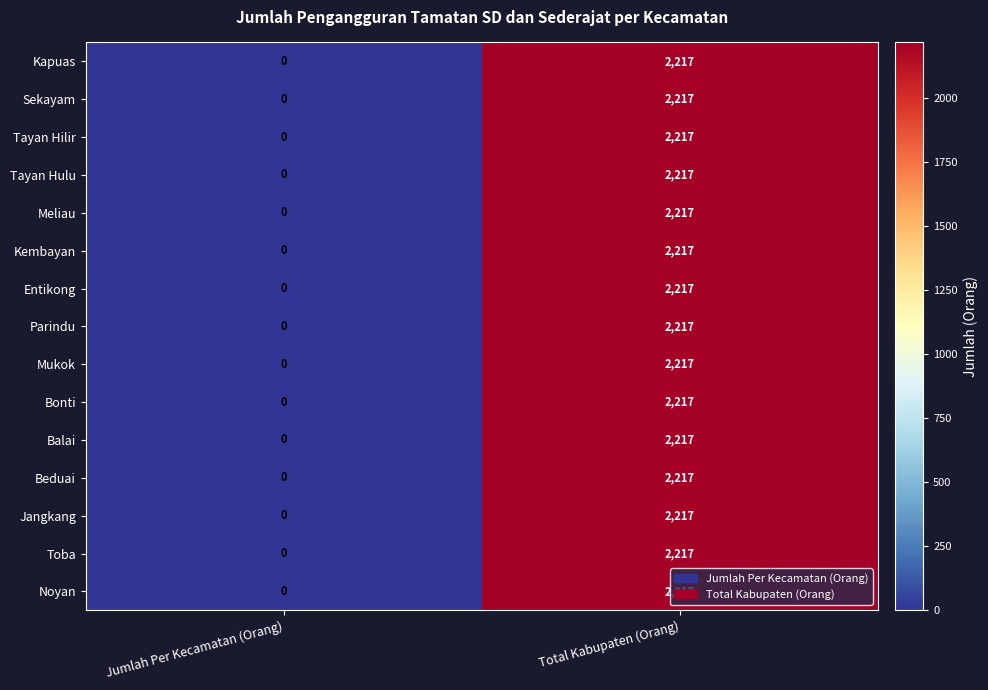

Count the number of categories in the chart.

2